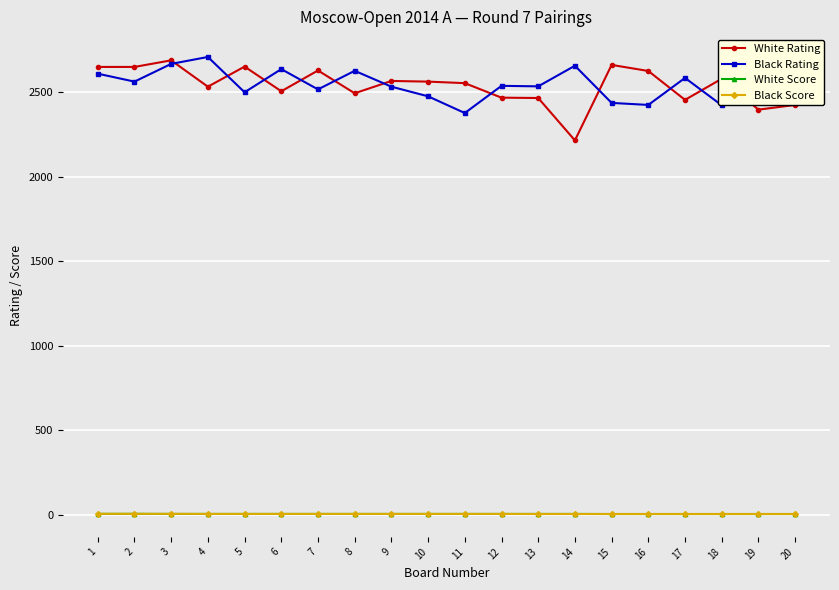

True or false: White Score and White Rating intersect in this chart.

False